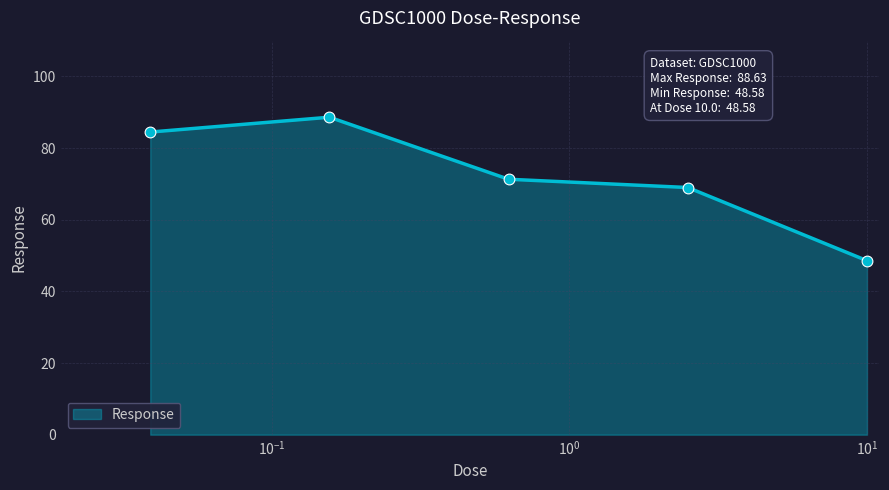

What is the smallest value displayed?

48.6